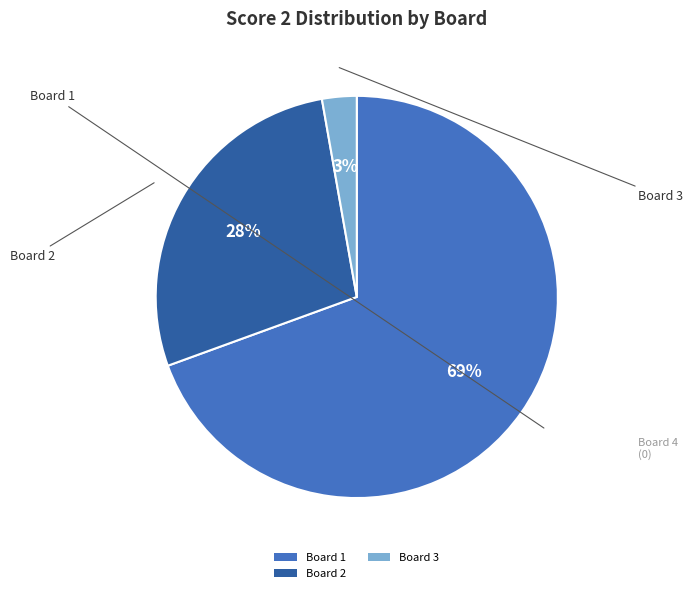

How many slices are in this pie chart?

3